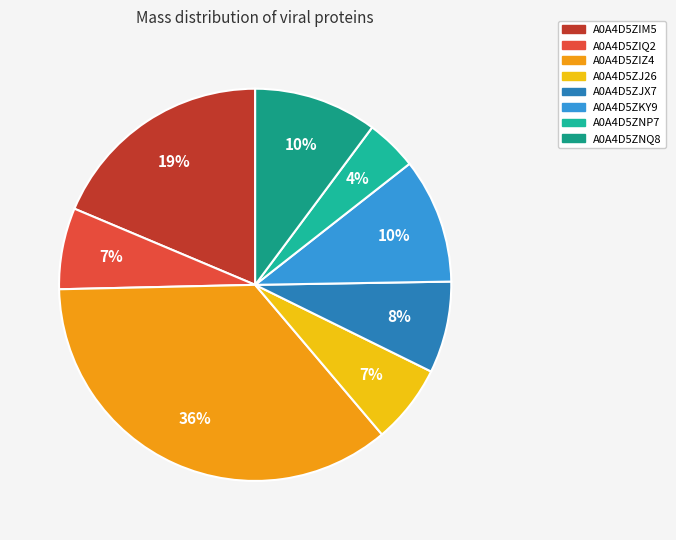

Does any single category account for the majority?

No